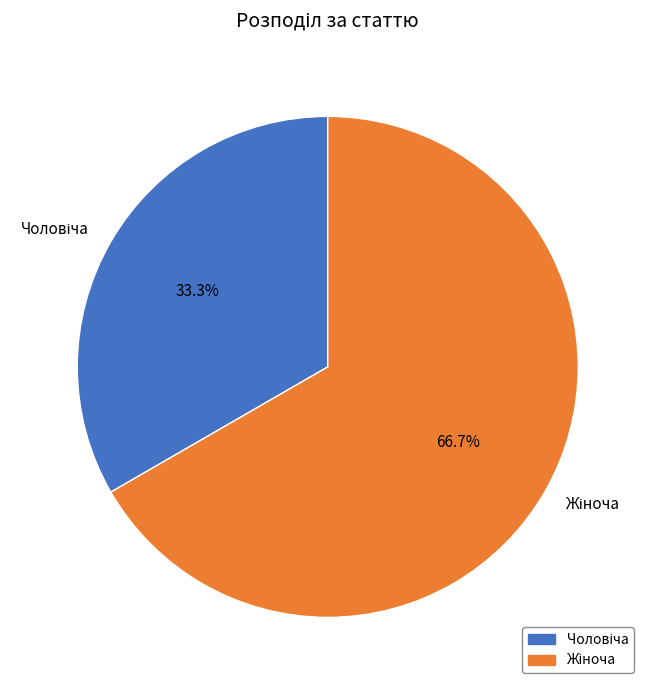

Is there a majority slice in this chart?

Yes